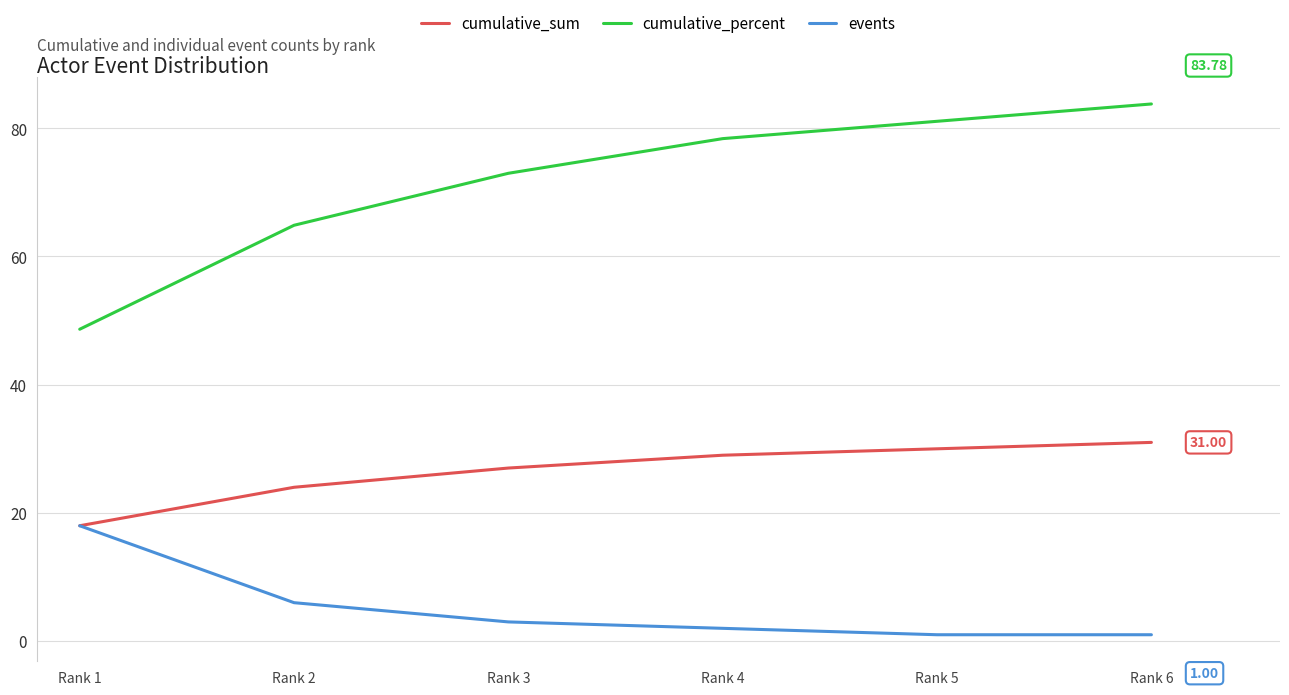

Where is cumulative_percent nearest to the value 66?

Rank 2